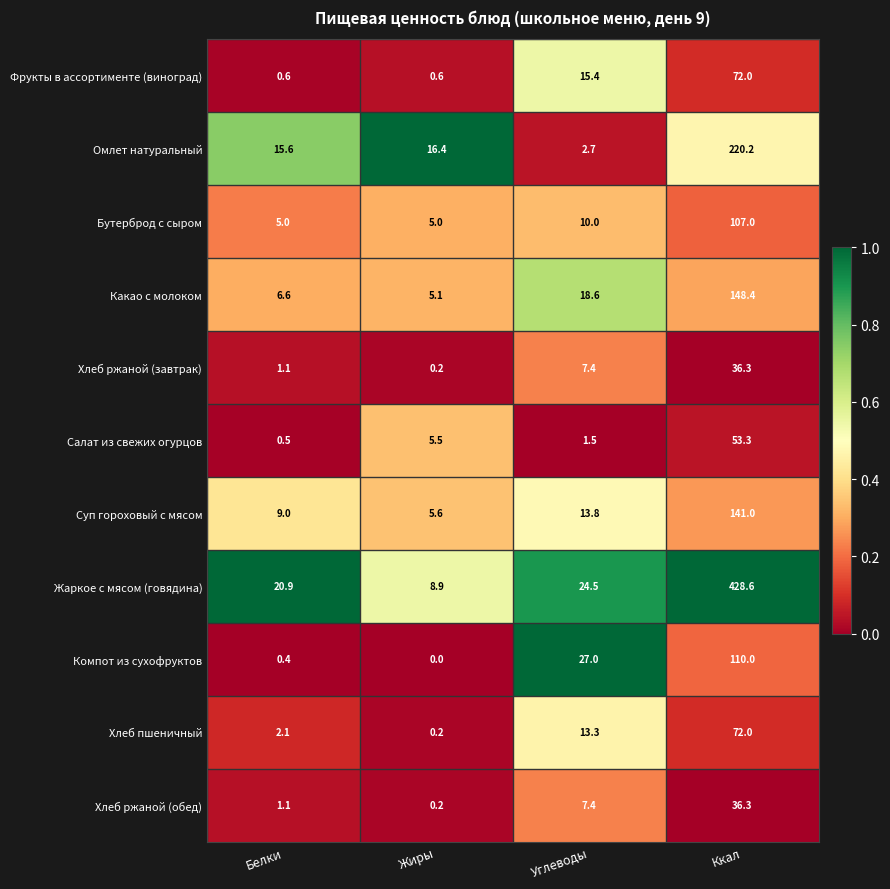

List the labels in order of Салат из свежих огурцов value, largest first.

Ккал, Жиры, Углеводы, Белки